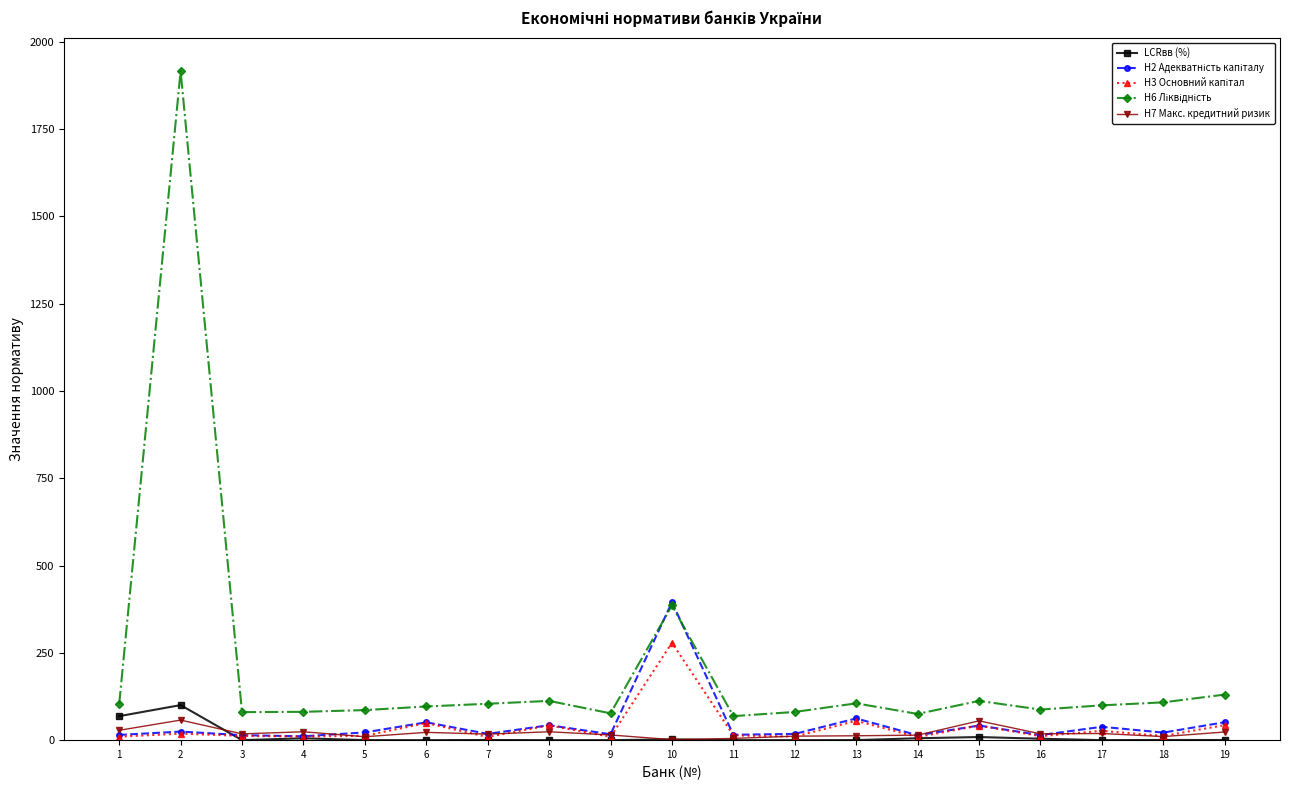

What is the maximum value shown in the chart?

1916.2